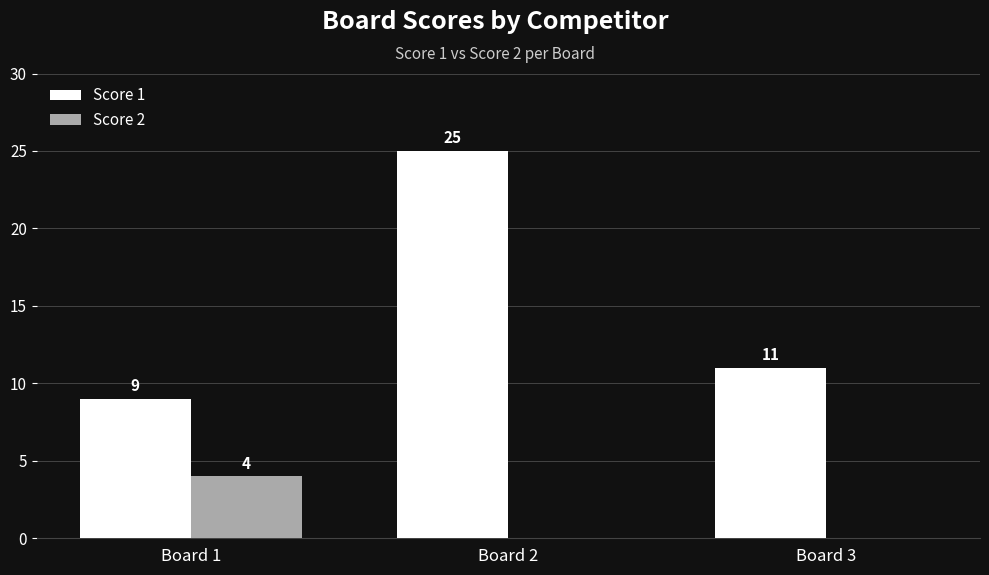

What is the sum of all Score 1 values?

45